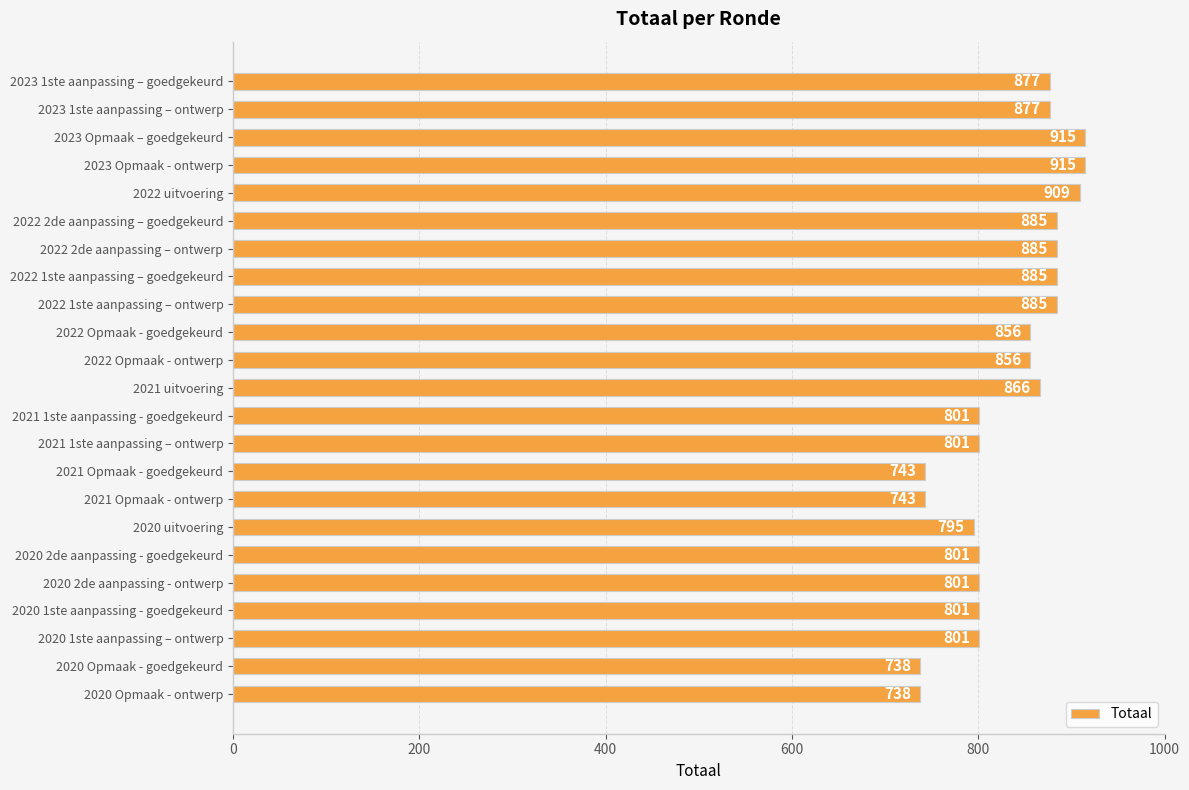

How many categories are shown in the chart?

23